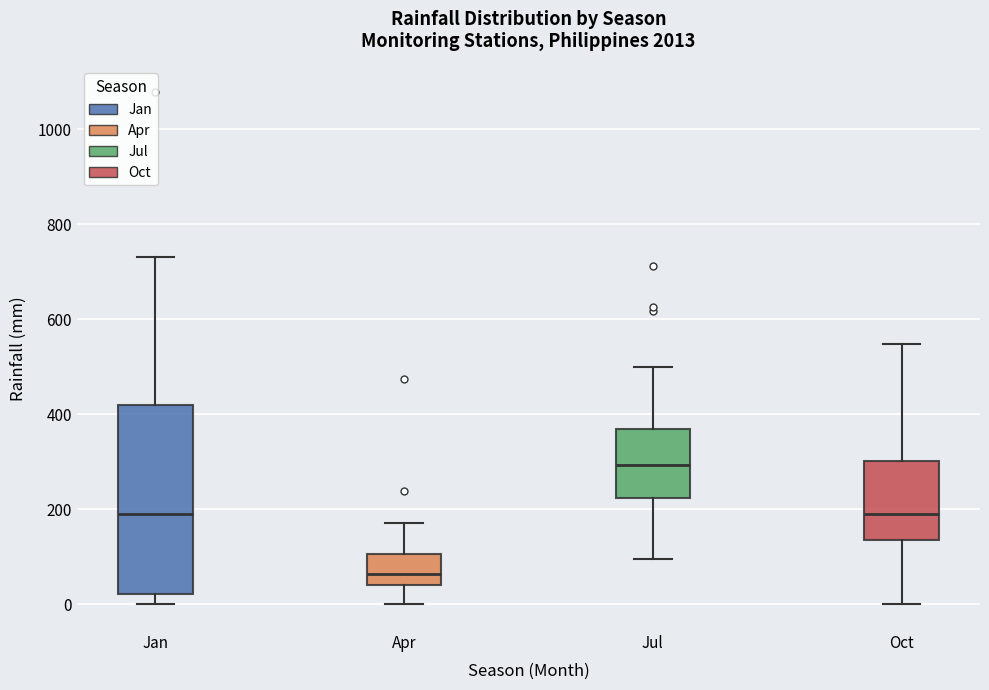

Comparing the boxes themselves (not the whiskers), which one is the tallest?

Jan